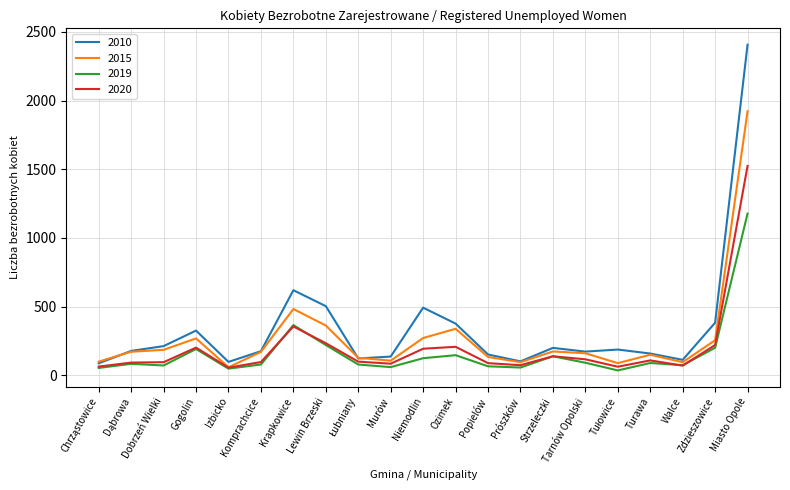

How many lines are shown in the chart?

4